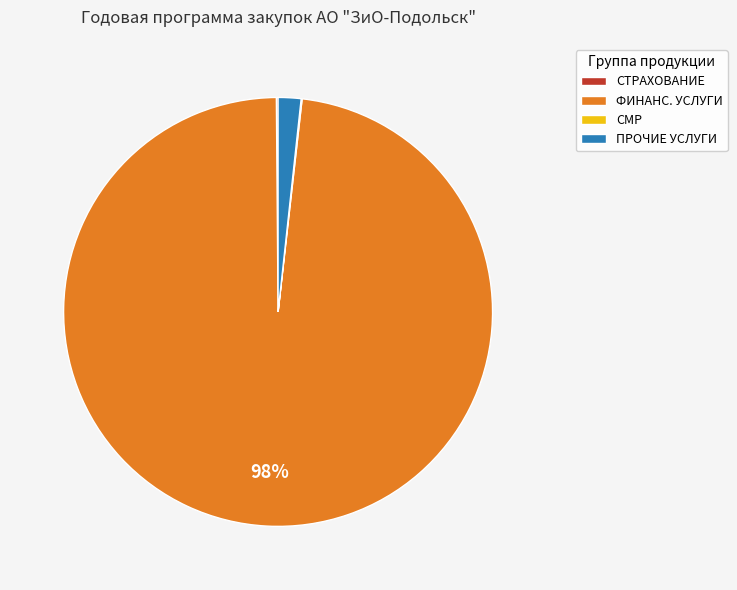

Is it true that ПРОЧИЕ УСЛУГИ is 13% of the pie?

False